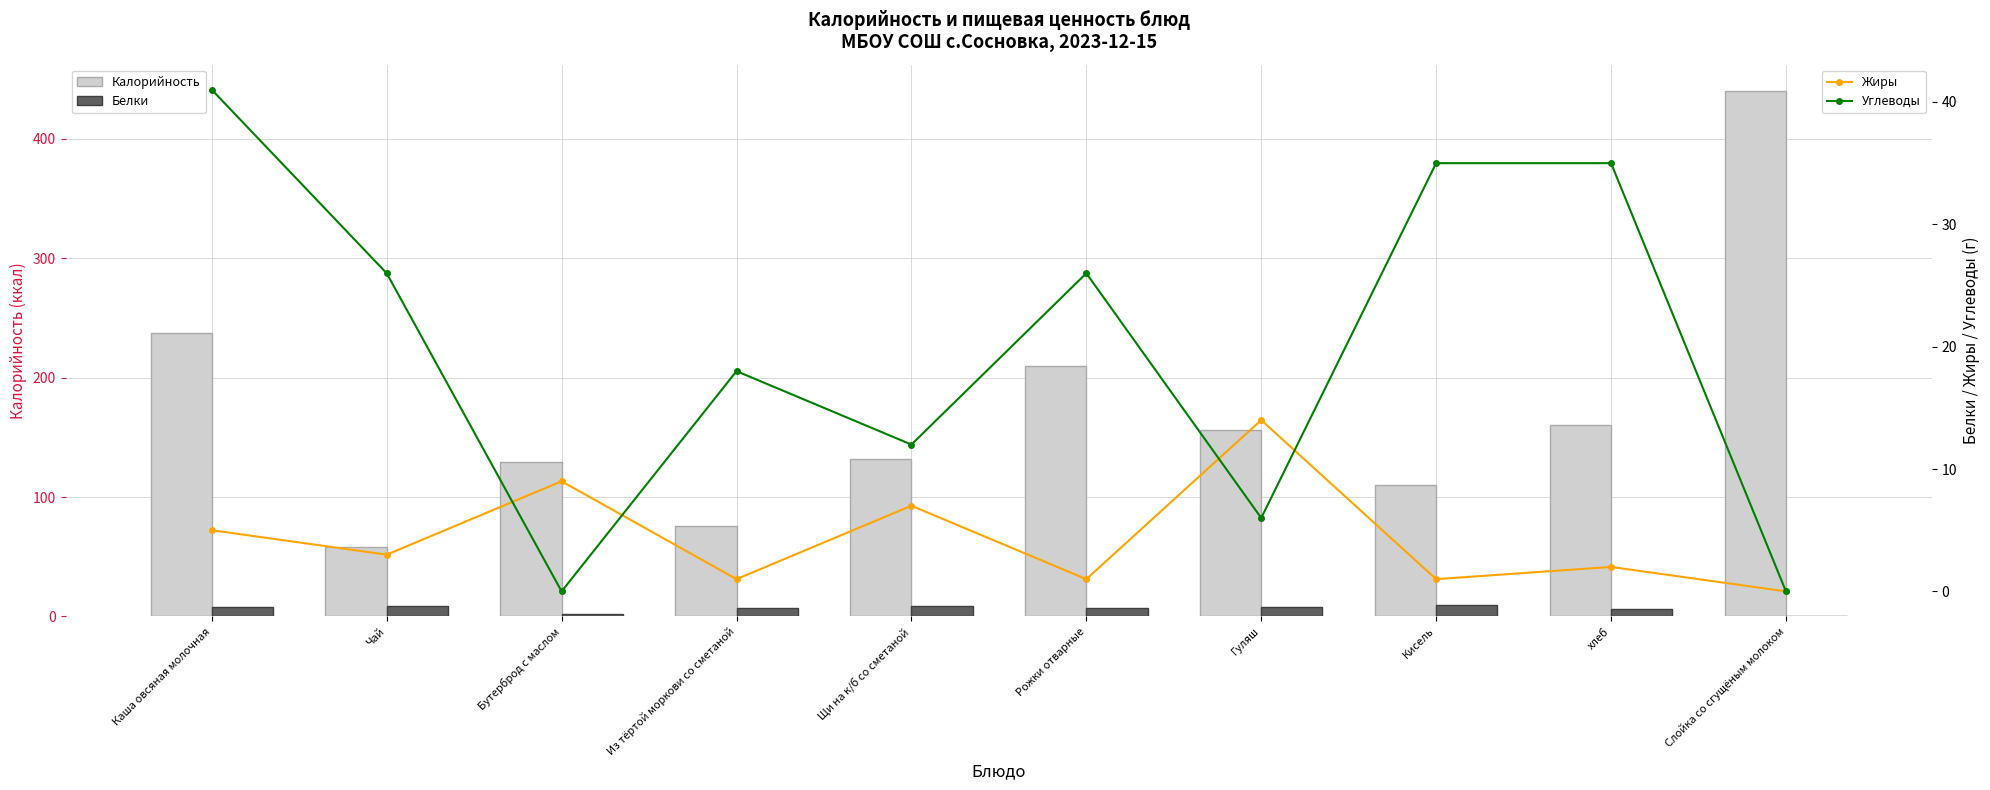

What is the difference between the second highest and second lowest values in the Калорийность series?

161